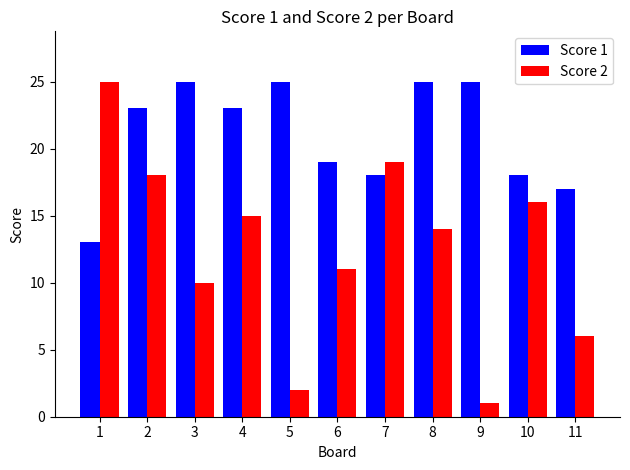

Reading right to left, list all the values displayed in this chart.

Score 1: 11=17	10=18	9=25	8=25	7=18	6=19	5=25	4=23	3=25	2=23	1=13
Score 2: 11=6	10=16	9=1	8=14	7=19	6=11	5=2	4=15	3=10	2=18	1=25